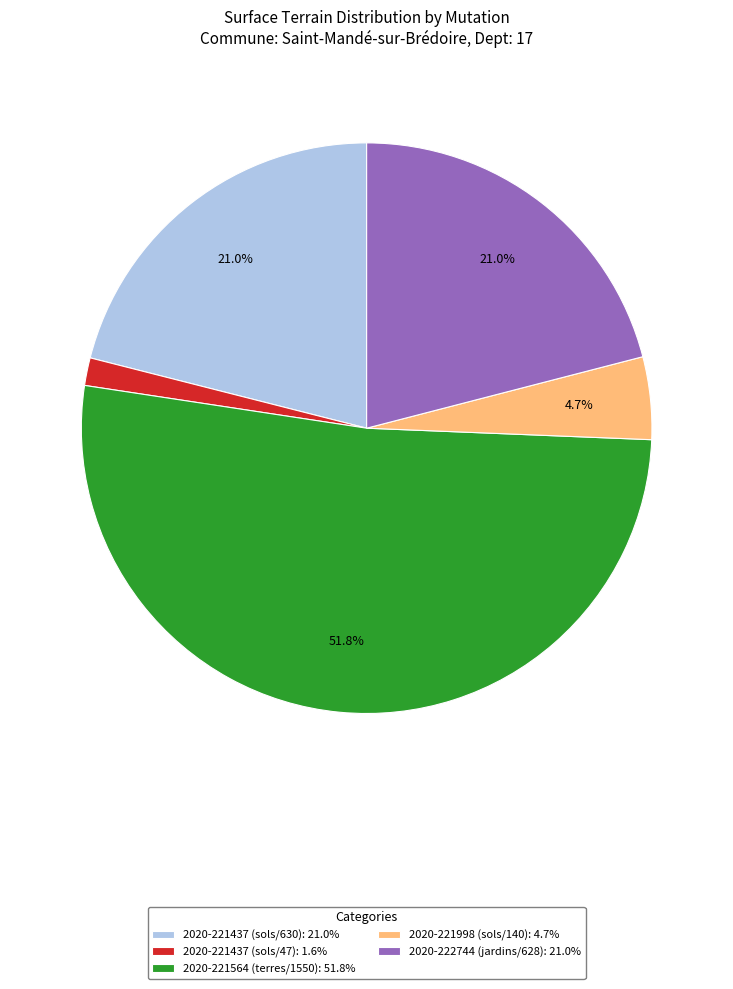

The 2020-221437 (sols/630) slice represents 21% of the pie. True or false?

True